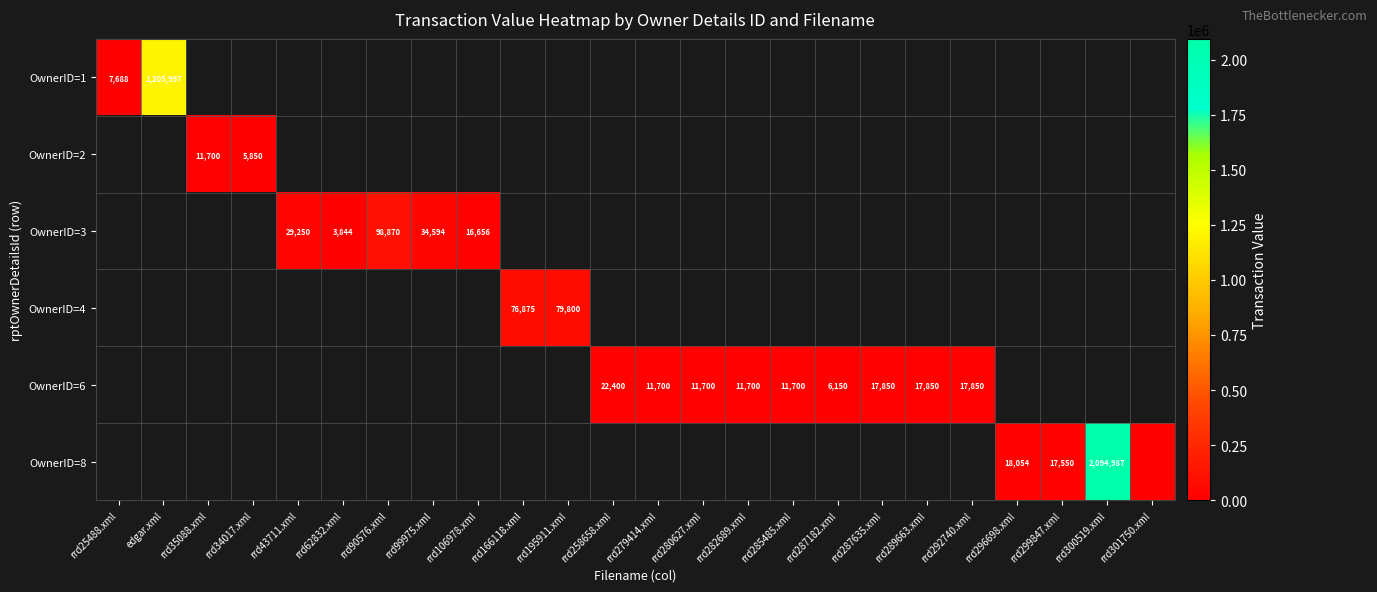

The value of OwnerID=8 at rrd296698.xml is 5228. True or false?

False